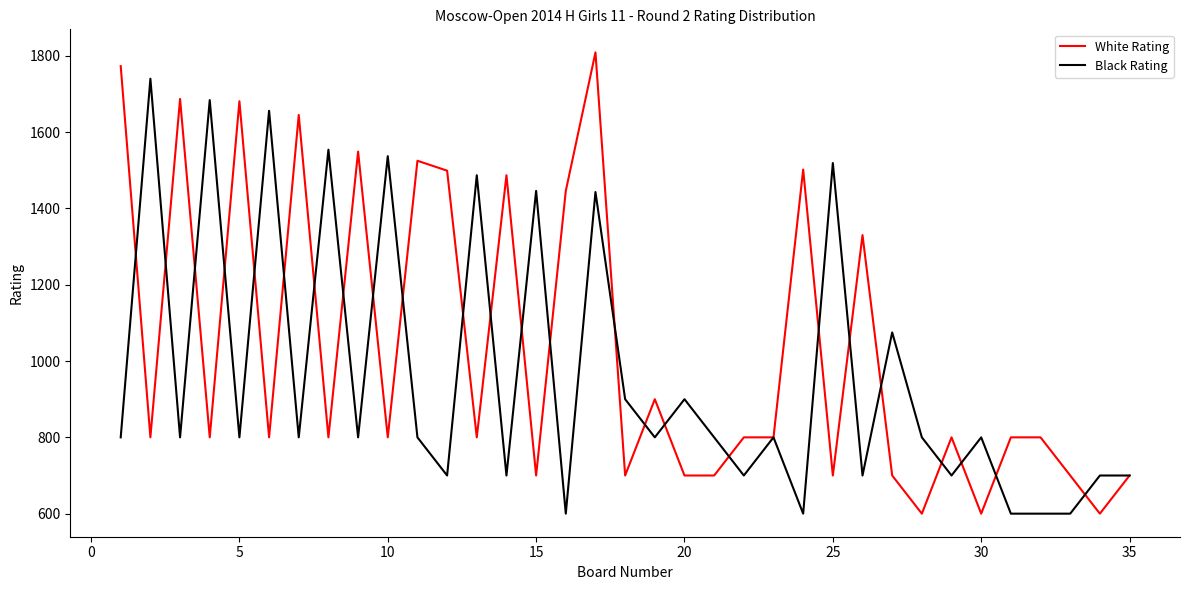

What is the sum of all Black Rating values?

33641